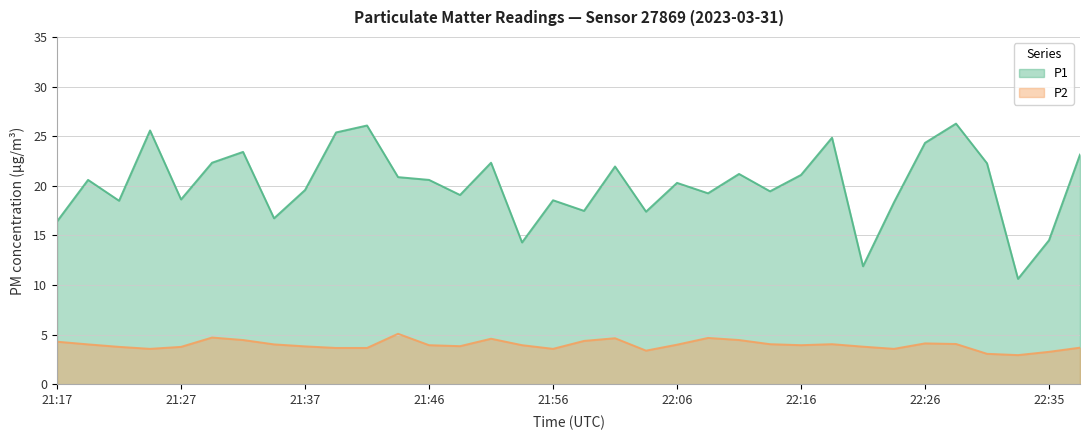

True or false: P2 has a value of 4.1 at 22:26.

True